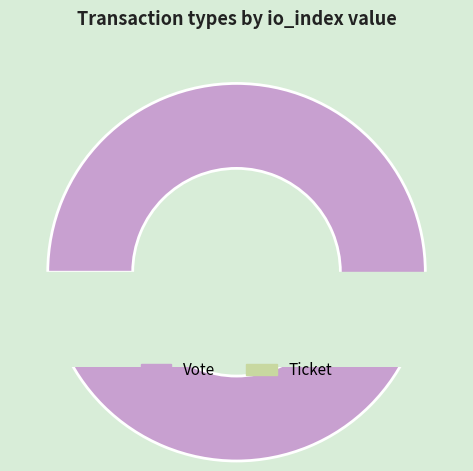

Which has a higher value, Vote or Ticket?

Vote